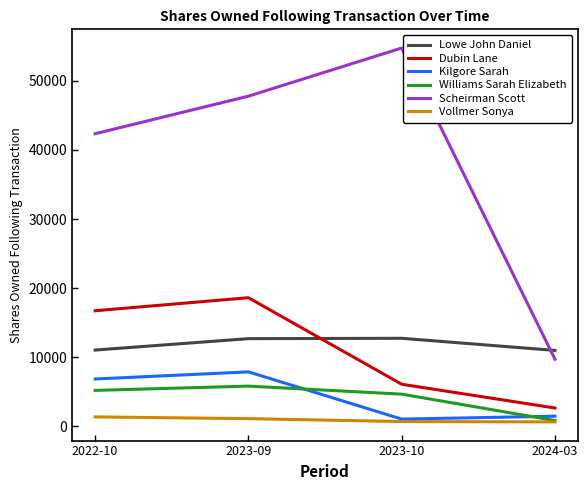

Between 2022-10 and 2023-10, which series saw the biggest shift?

Scheirman Scott